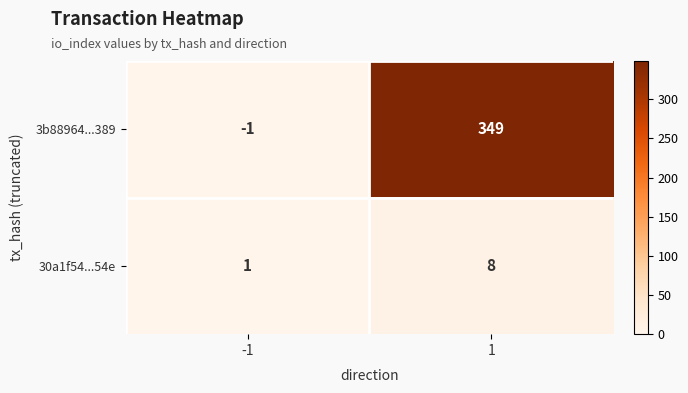

Reading right to left, what are all the values shown in this chart?

3b88964...389: 1=349	-1=-1
30a1f54...54e: 1=8	-1=1